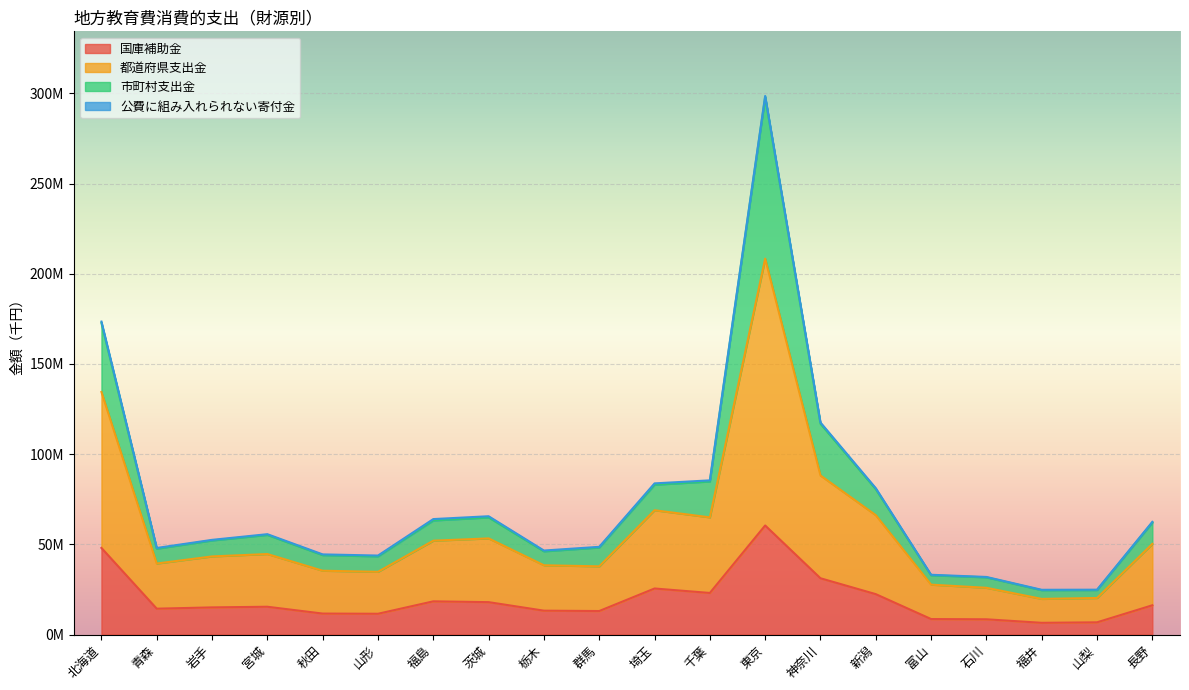

What is the difference between the 国庫補助金 values at 青森 and 山形?

2816434